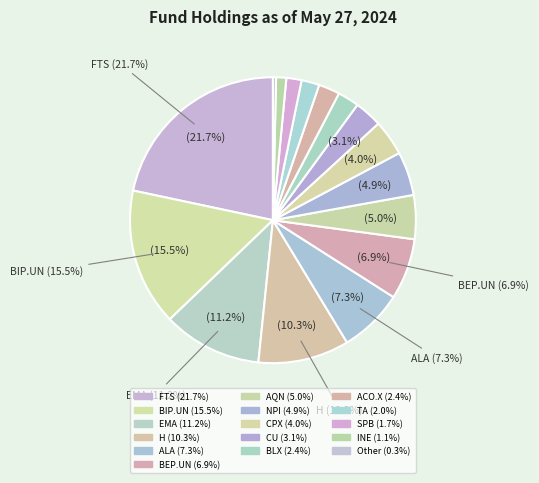

How many segments does this pie chart have?

16